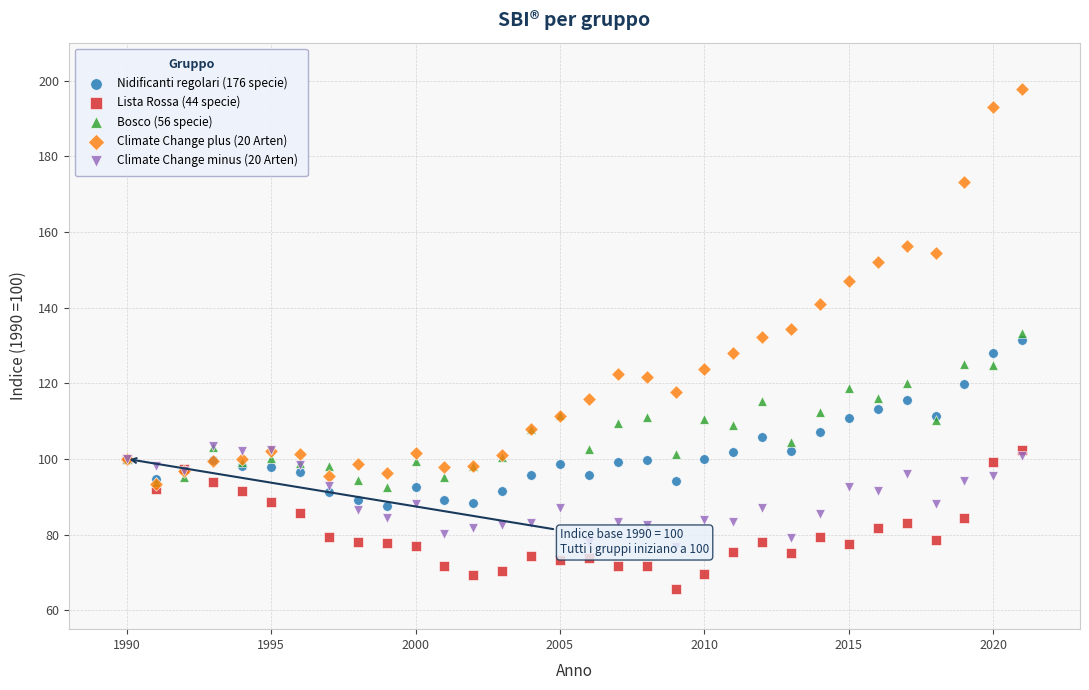

Which series contains the lowest Y value?

Lista Rossa (44 specie)